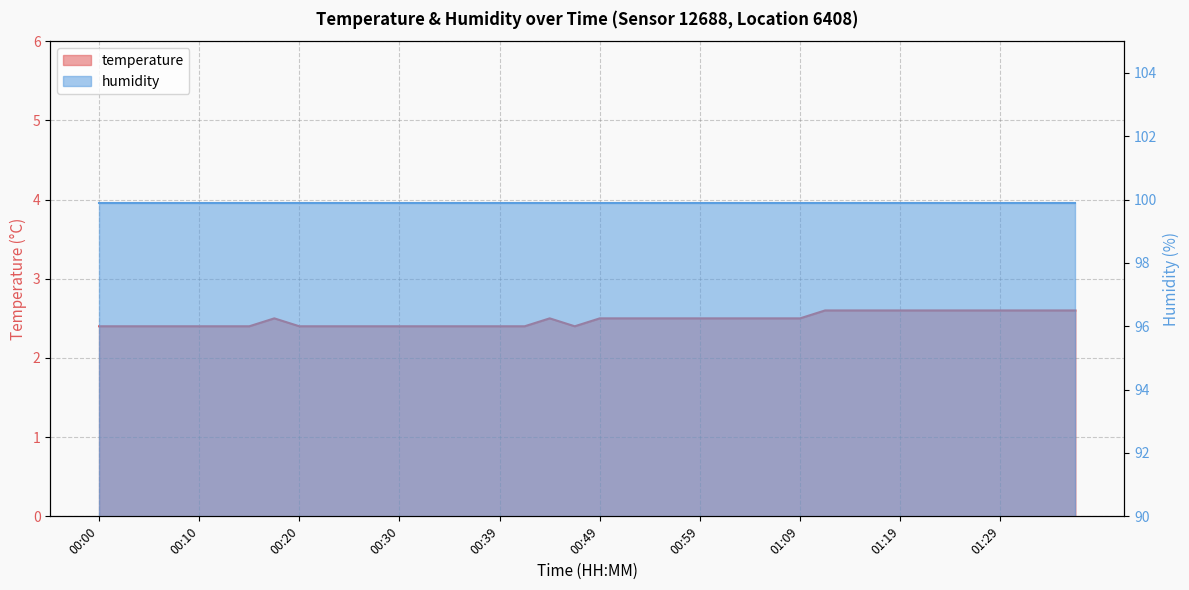

What is the label of the 13th point from the right?

01:07